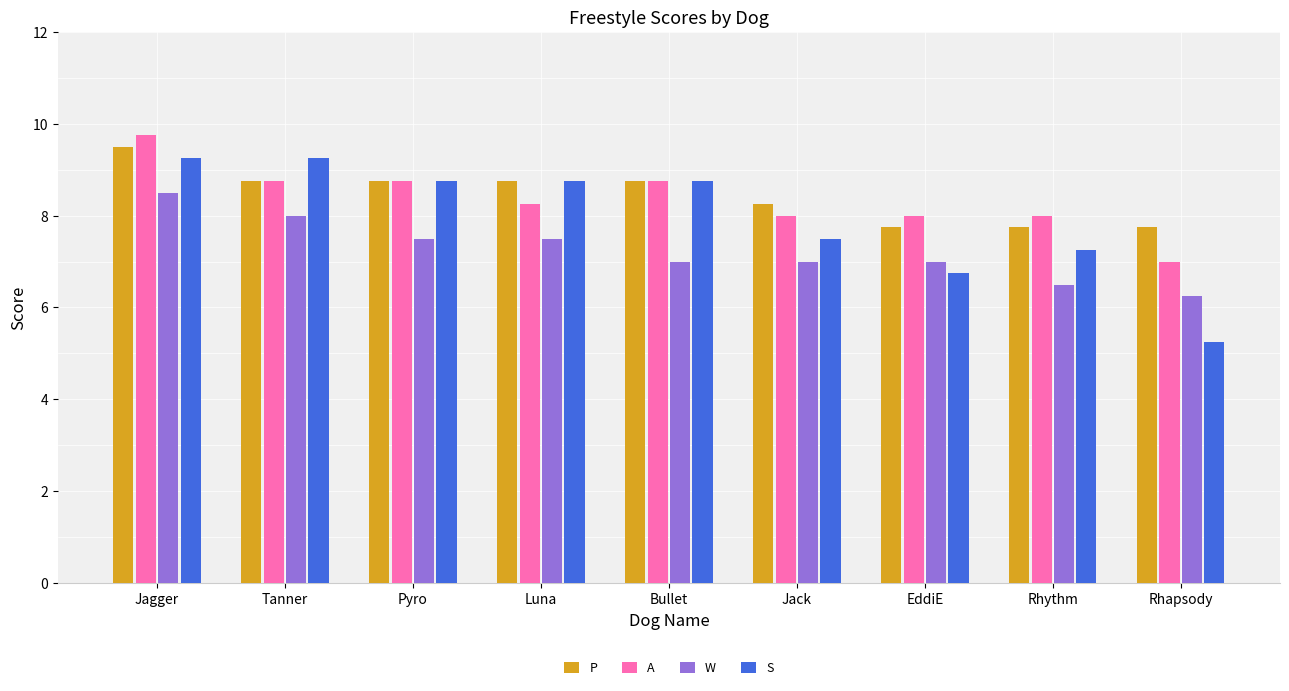

What is the maximum value for W?

8.5